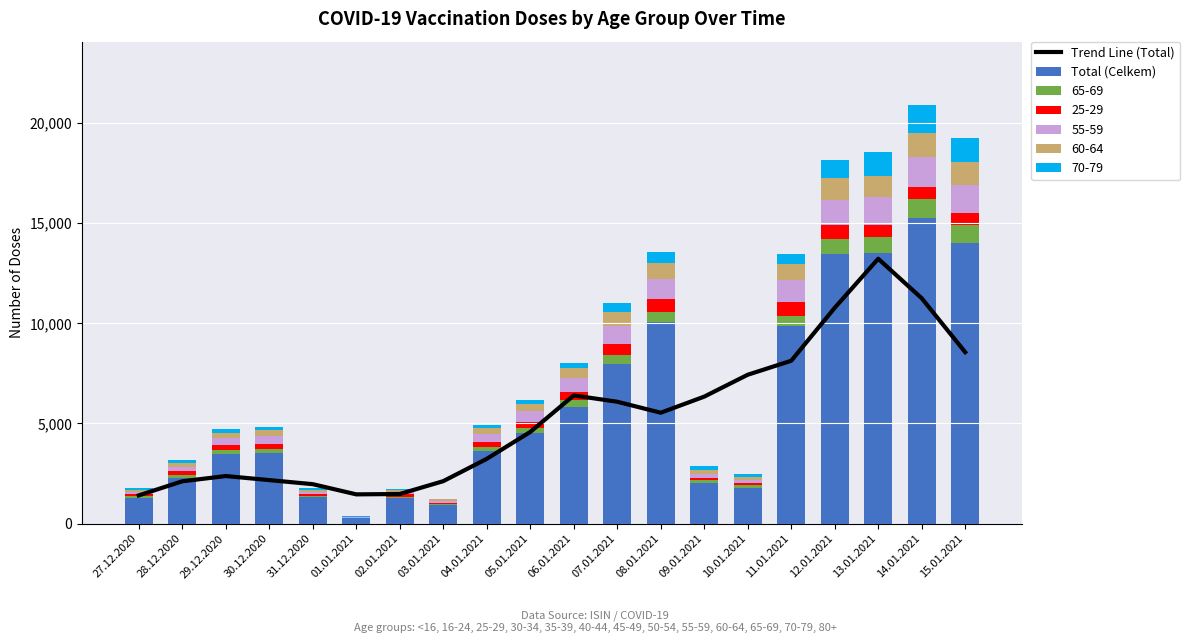

Rank the categories by Total (Celkem) value from lowest to highest.

01.01.2021, 03.01.2021, 27.12.2020, 02.01.2021, 31.12.2020, 10.01.2021, 09.01.2021, 28.12.2020, 29.12.2020, 30.12.2020, 04.01.2021, 05.01.2021, 06.01.2021, 07.01.2021, 11.01.2021, 08.01.2021, 12.01.2021, 13.01.2021, 15.01.2021, 14.01.2021